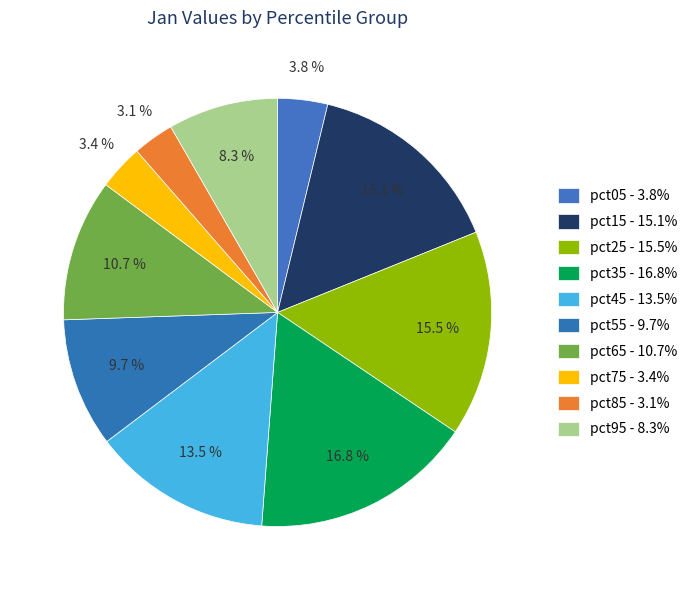

Count the number of slices in the pie.

10